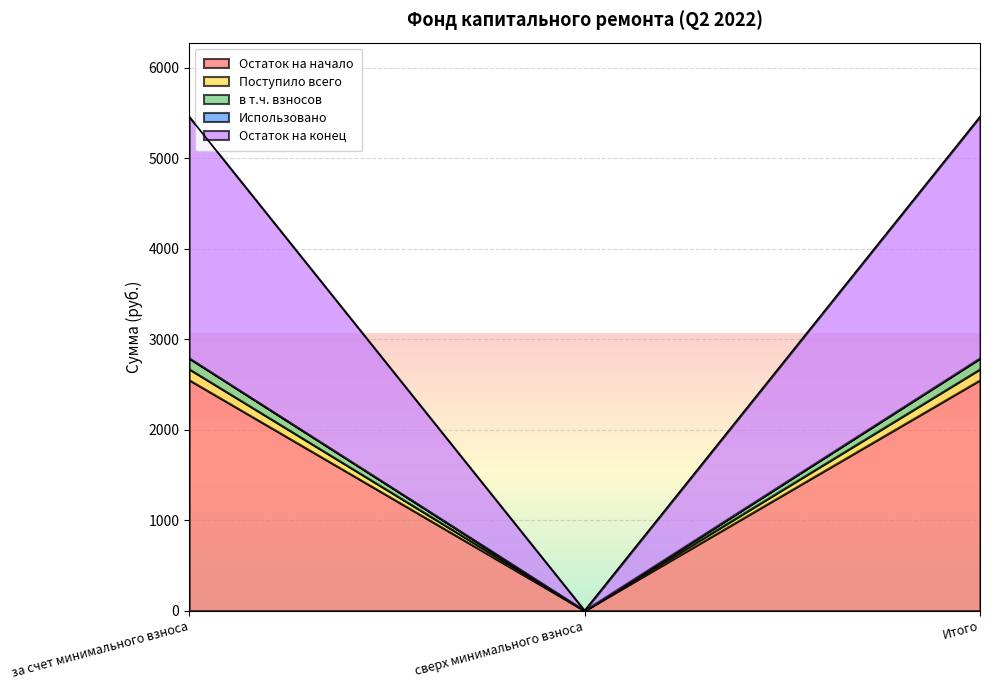

What is the label of the 2nd point from the right?

сверх минимального взноса